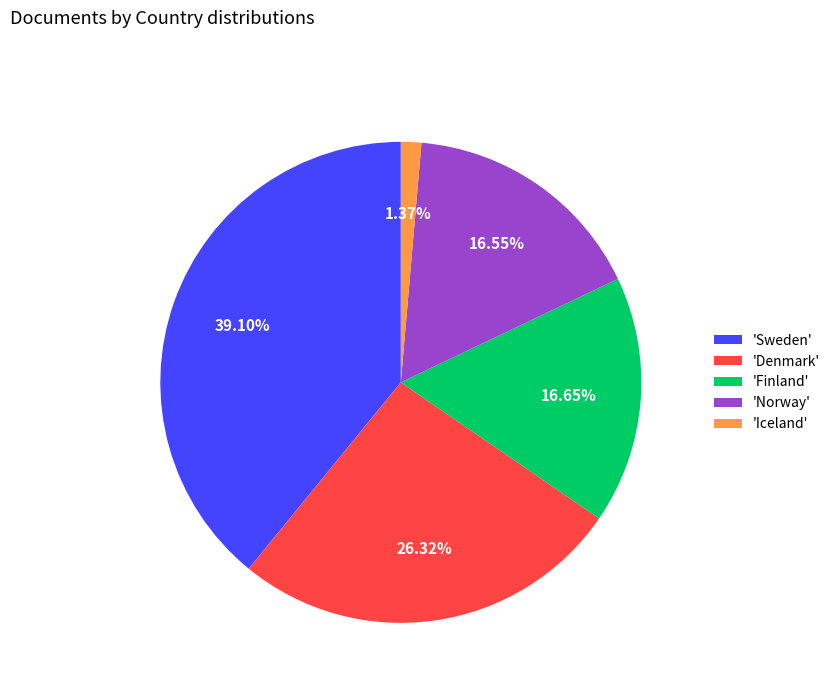

What is the smallest slice in the pie chart?

'Iceland'